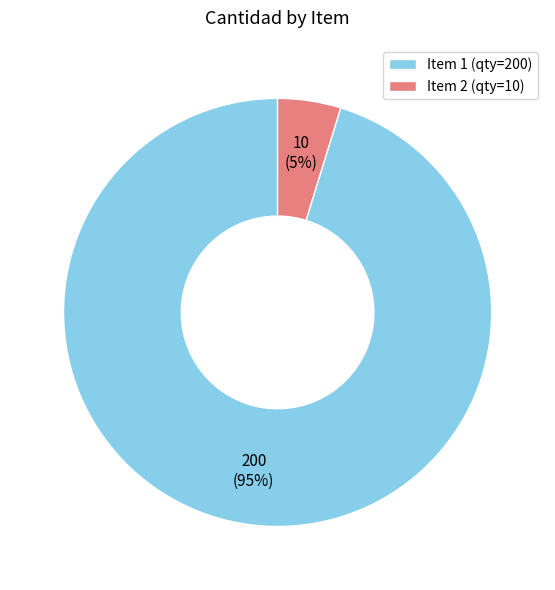

Between Item 2 (qty=10) and Item 1 (qty=200), which is larger?

Item 1 (qty=200)